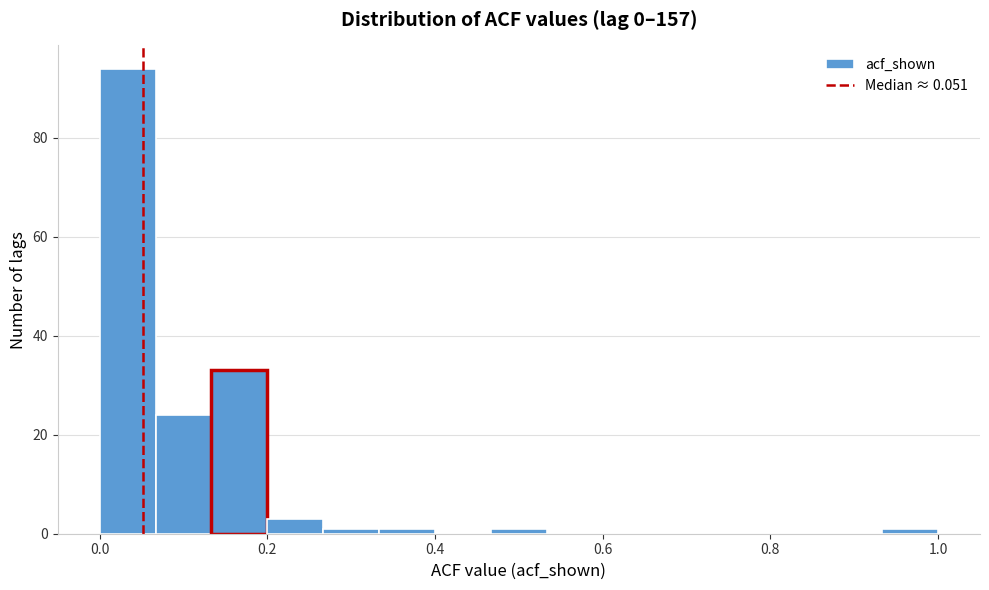

Read against the x-axis, roughly where is the centre of the tallest bar?

0.04